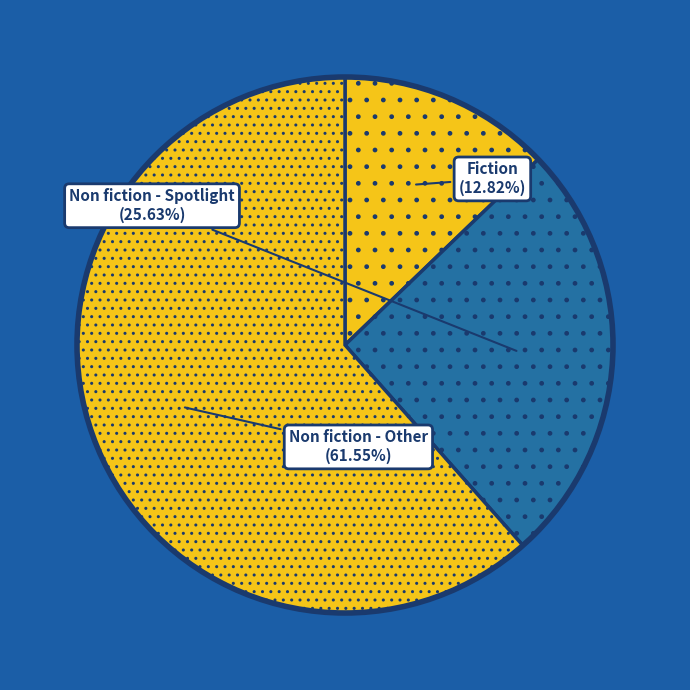

How many segments does this pie chart have?

3